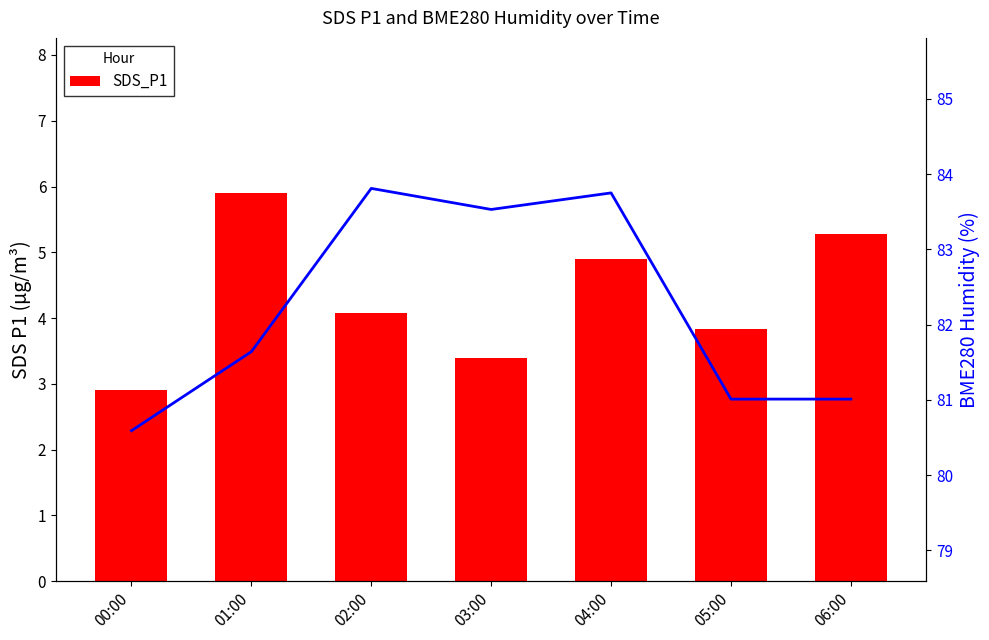

Does the chart contain stacked bars?

No